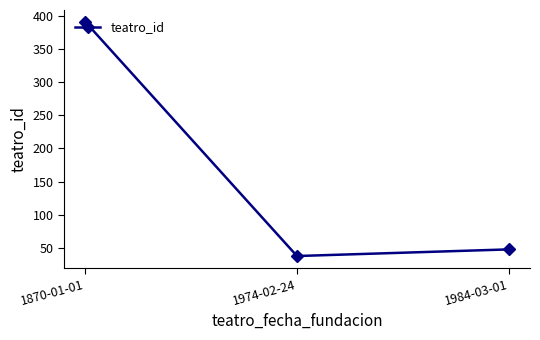

List the labels in order of value, largest first.

1870-01-01, 1984-03-01, 1974-02-24